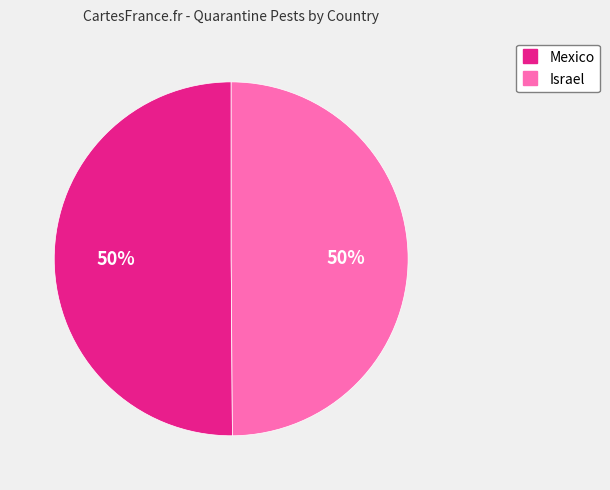

The Israel slice represents 50% of the pie. True or false?

True